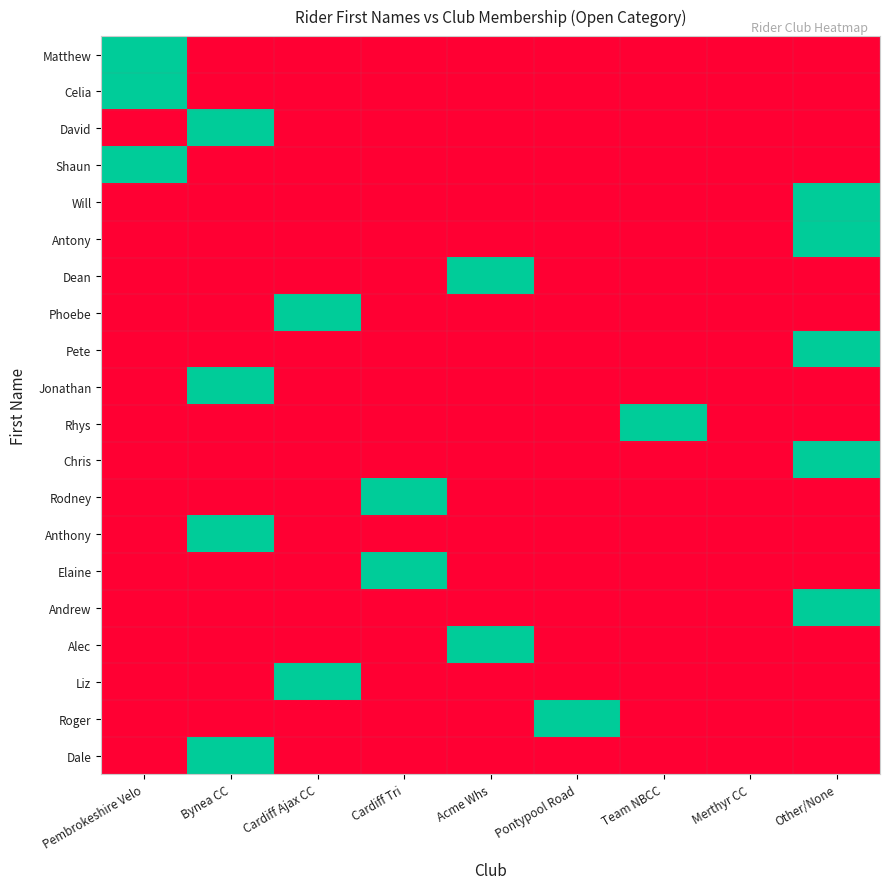

Reading right to left, what are all the values shown in this chart?

Matthew: Other/None=0	Merthyr CC=0	Team NBCC=0	Pontypool Road=0	Acme Whs=0	Cardiff Tri=0	Cardiff Ajax CC=0	Bynea CC=0	Pembrokeshire Velo=1
Celia: Other/None=0	Merthyr CC=0	Team NBCC=0	Pontypool Road=0	Acme Whs=0	Cardiff Tri=0	Cardiff Ajax CC=0	Bynea CC=0	Pembrokeshire Velo=1
David: Other/None=0	Merthyr CC=0	Team NBCC=0	Pontypool Road=0	Acme Whs=0	Cardiff Tri=0	Cardiff Ajax CC=0	Bynea CC=1	Pembrokeshire Velo=0
Shaun: Other/None=0	Merthyr CC=0	Team NBCC=0	Pontypool Road=0	Acme Whs=0	Cardiff Tri=0	Cardiff Ajax CC=0	Bynea CC=0	Pembrokeshire Velo=1
Will: Other/None=1	Merthyr CC=0	Team NBCC=0	Pontypool Road=0	Acme Whs=0	Cardiff Tri=0	Cardiff Ajax CC=0	Bynea CC=0	Pembrokeshire Velo=0
Antony: Other/None=1	Merthyr CC=0	Team NBCC=0	Pontypool Road=0	Acme Whs=0	Cardiff Tri=0	Cardiff Ajax CC=0	Bynea CC=0	Pembrokeshire Velo=0
Dean: Other/None=0	Merthyr CC=0	Team NBCC=0	Pontypool Road=0	Acme Whs=1	Cardiff Tri=0	Cardiff Ajax CC=0	Bynea CC=0	Pembrokeshire Velo=0
Phoebe: Other/None=0	Merthyr CC=0	Team NBCC=0	Pontypool Road=0	Acme Whs=0	Cardiff Tri=0	Cardiff Ajax CC=1	Bynea CC=0	Pembrokeshire Velo=0
Pete: Other/None=1	Merthyr CC=0	Team NBCC=0	Pontypool Road=0	Acme Whs=0	Cardiff Tri=0	Cardiff Ajax CC=0	Bynea CC=0	Pembrokeshire Velo=0
Jonathan: Other/None=0	Merthyr CC=0	Team NBCC=0	Pontypool Road=0	Acme Whs=0	Cardiff Tri=0	Cardiff Ajax CC=0	Bynea CC=1	Pembrokeshire Velo=0
Rhys: Other/None=0	Merthyr CC=0	Team NBCC=1	Pontypool Road=0	Acme Whs=0	Cardiff Tri=0	Cardiff Ajax CC=0	Bynea CC=0	Pembrokeshire Velo=0
Chris: Other/None=1	Merthyr CC=0	Team NBCC=0	Pontypool Road=0	Acme Whs=0	Cardiff Tri=0	Cardiff Ajax CC=0	Bynea CC=0	Pembrokeshire Velo=0
Rodney: Other/None=0	Merthyr CC=0	Team NBCC=0	Pontypool Road=0	Acme Whs=0	Cardiff Tri=1	Cardiff Ajax CC=0	Bynea CC=0	Pembrokeshire Velo=0
Anthony: Other/None=0	Merthyr CC=0	Team NBCC=0	Pontypool Road=0	Acme Whs=0	Cardiff Tri=0	Cardiff Ajax CC=0	Bynea CC=1	Pembrokeshire Velo=0
Elaine: Other/None=0	Merthyr CC=0	Team NBCC=0	Pontypool Road=0	Acme Whs=0	Cardiff Tri=1	Cardiff Ajax CC=0	Bynea CC=0	Pembrokeshire Velo=0
Andrew: Other/None=1	Merthyr CC=0	Team NBCC=0	Pontypool Road=0	Acme Whs=0	Cardiff Tri=0	Cardiff Ajax CC=0	Bynea CC=0	Pembrokeshire Velo=0
Alec: Other/None=0	Merthyr CC=0	Team NBCC=0	Pontypool Road=0	Acme Whs=1	Cardiff Tri=0	Cardiff Ajax CC=0	Bynea CC=0	Pembrokeshire Velo=0
Liz: Other/None=0	Merthyr CC=0	Team NBCC=0	Pontypool Road=0	Acme Whs=0	Cardiff Tri=0	Cardiff Ajax CC=1	Bynea CC=0	Pembrokeshire Velo=0
Roger: Other/None=0	Merthyr CC=0	Team NBCC=0	Pontypool Road=1	Acme Whs=0	Cardiff Tri=0	Cardiff Ajax CC=0	Bynea CC=0	Pembrokeshire Velo=0
Dale: Other/None=0	Merthyr CC=0	Team NBCC=0	Pontypool Road=0	Acme Whs=0	Cardiff Tri=0	Cardiff Ajax CC=0	Bynea CC=1	Pembrokeshire Velo=0